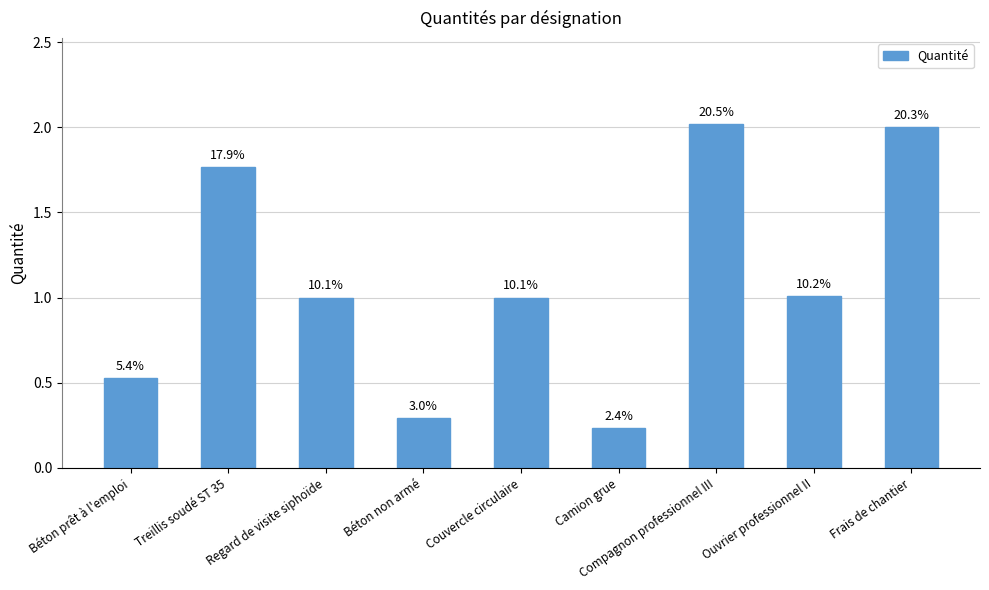

How many bars are there in total?

9